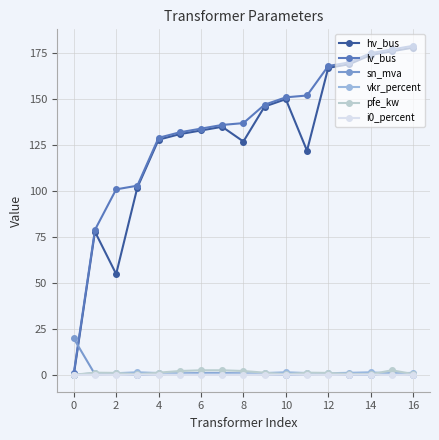

What are all the series names shown in the legend?

hv_bus, lv_bus, sn_mva, vkr_percent, pfe_kw, i0_percent